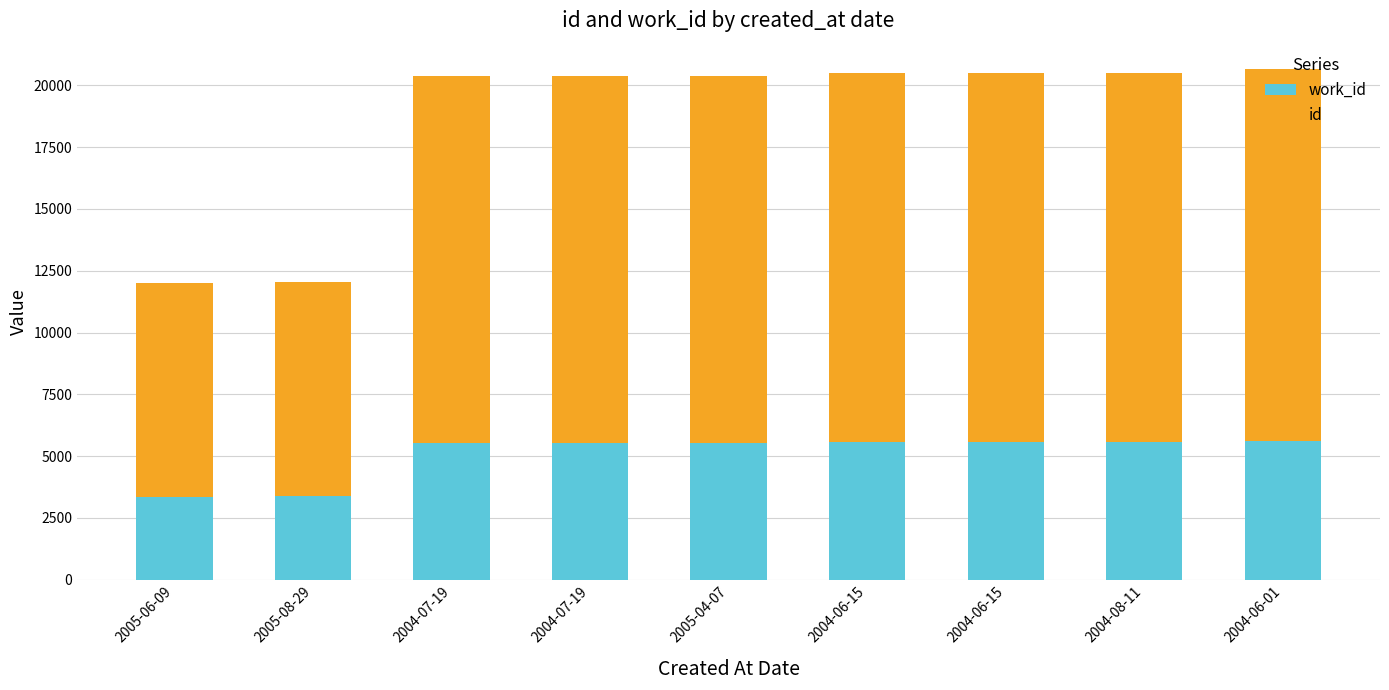

How many bars are there in total?

9